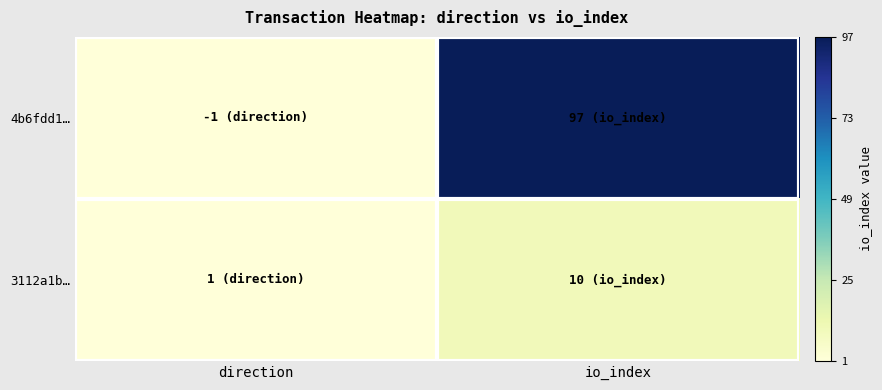

At how many categories does at least one series exceed 52?

1